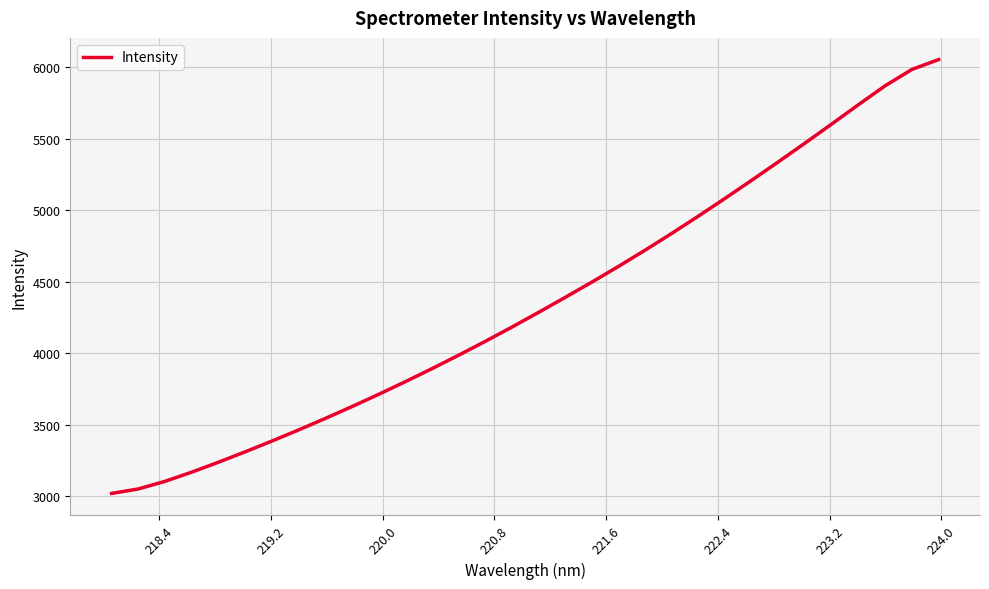

What is the difference between the maximum and minimum values?

3033.3